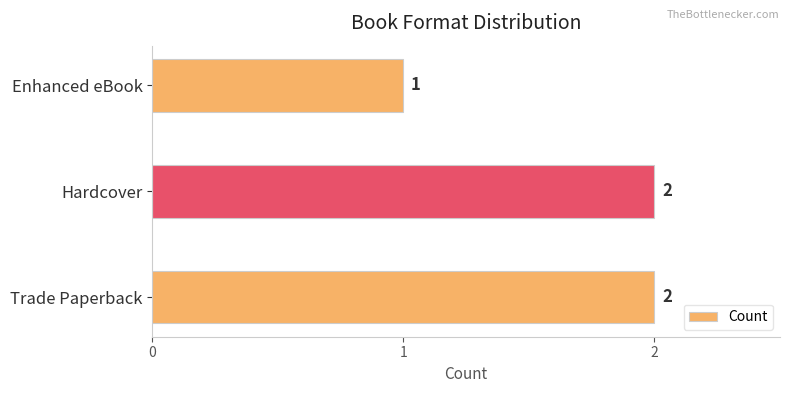

Is it true that the value at Hardcover is 2?

True